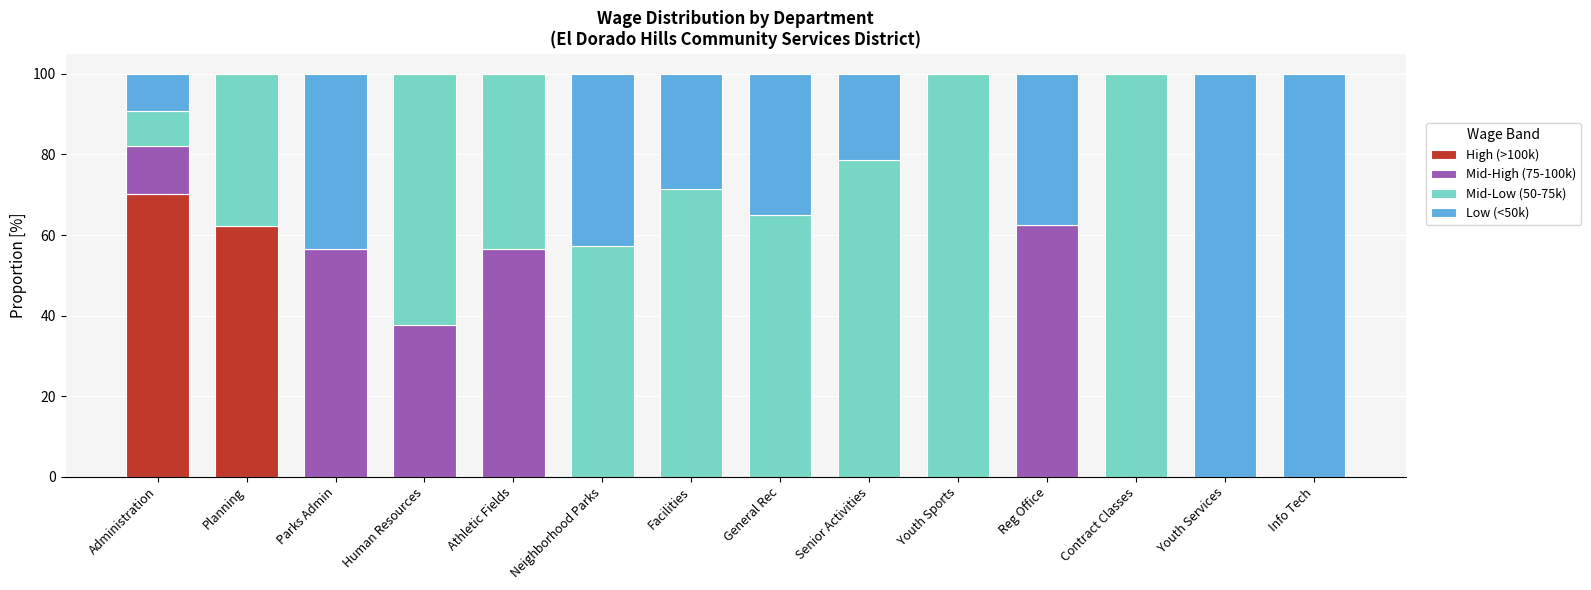

The High (>100k) series shows 0.0 at General Rec. True or false?

True